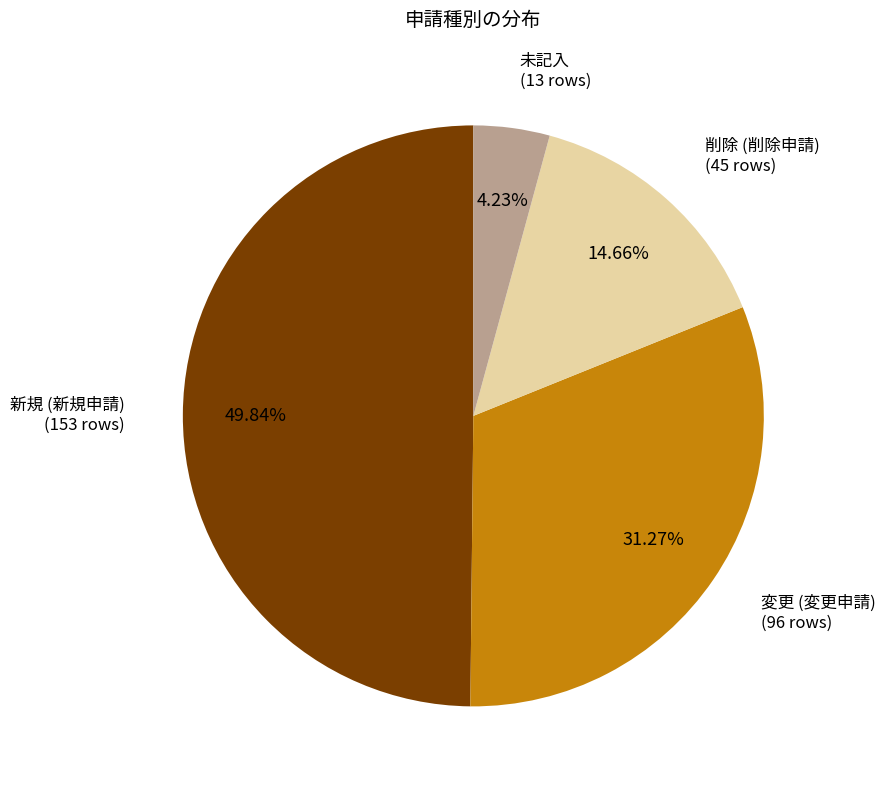

Is 未記入 the majority of the pie?

No